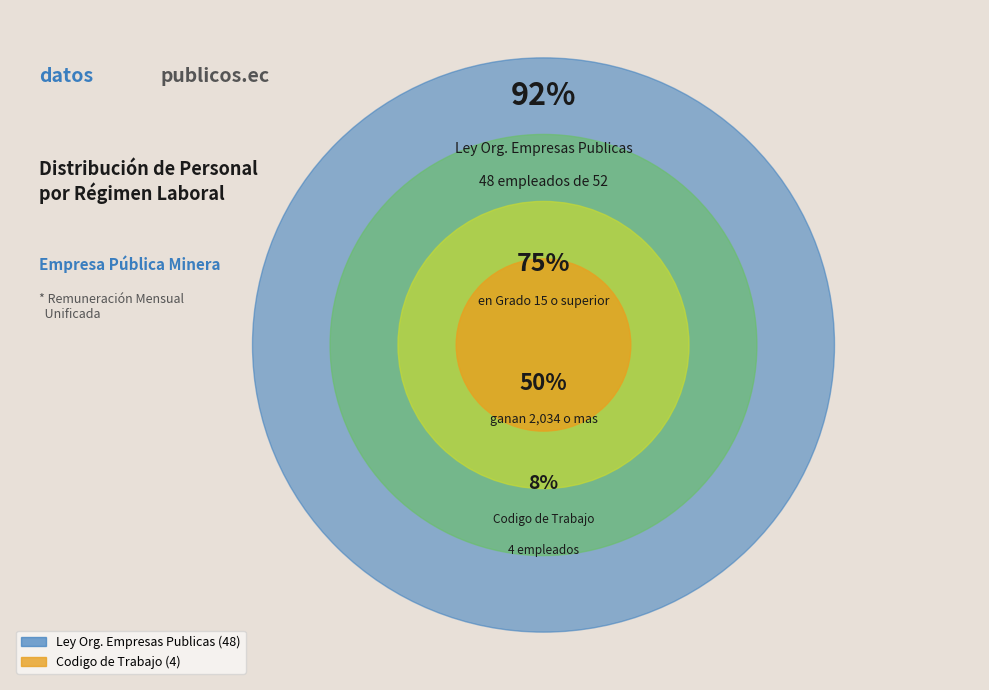

Count the number of slices in the pie.

2